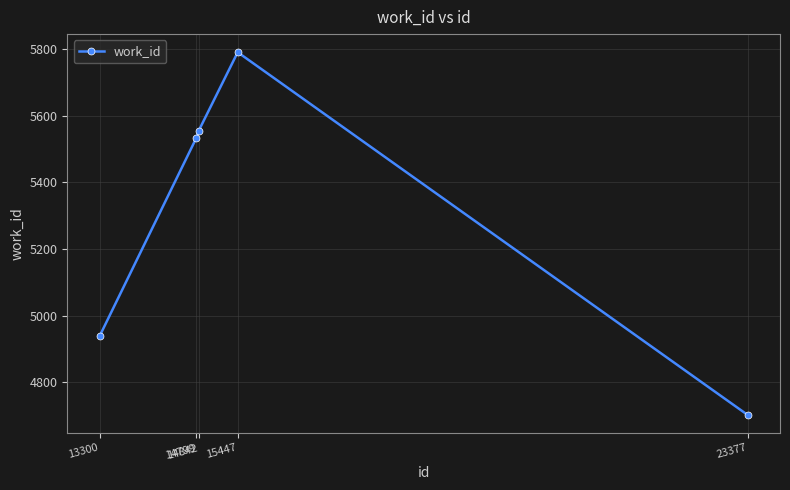

Where is the data nearest to the value 5246?

14799